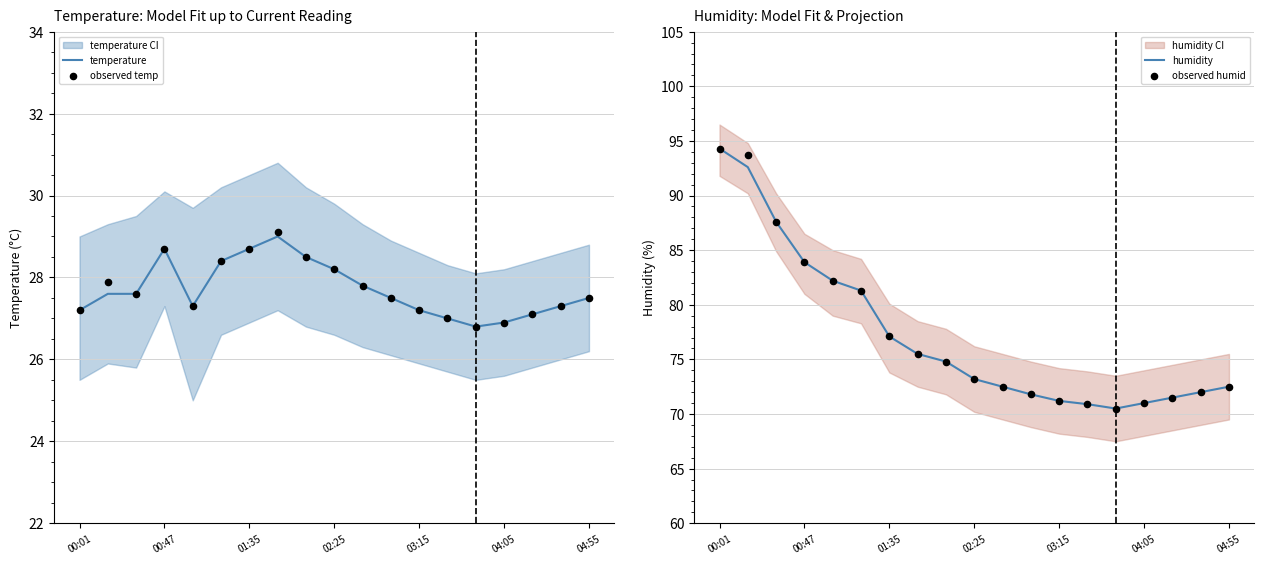

Which category has the highest value in the humidity series?

00:01